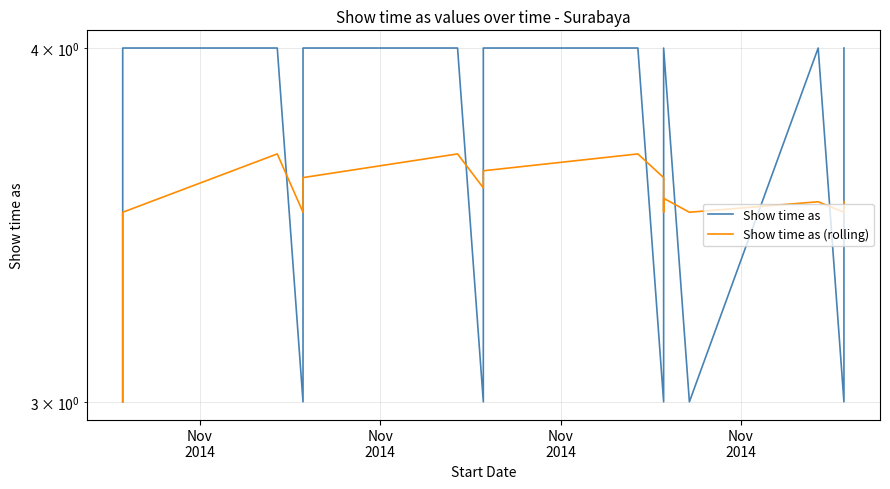

Which series has the largest range (max minus min)?

Show time as